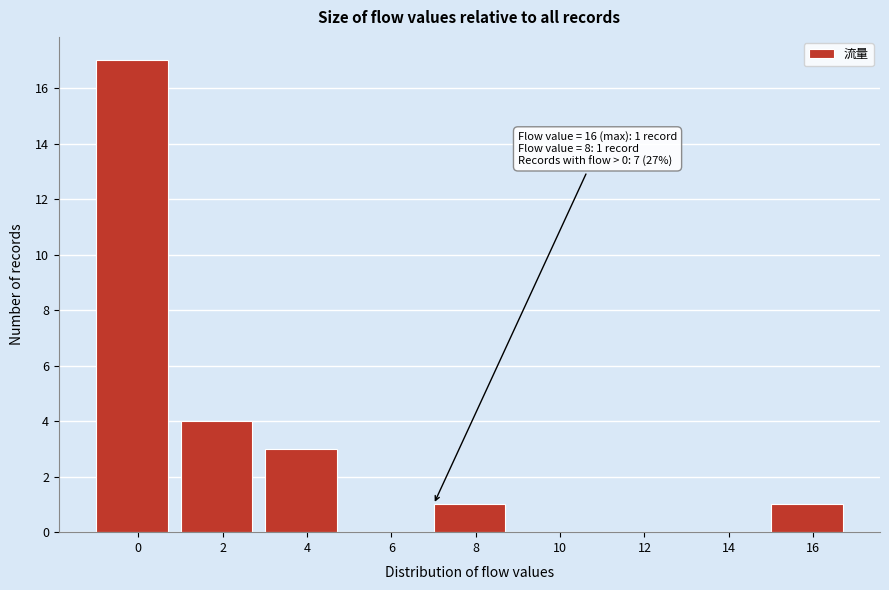

Reading right to left, list all the values displayed in this chart.

16=1	14=0	12=0	10=0	8=1	6=0	4=3	2=4	0=17